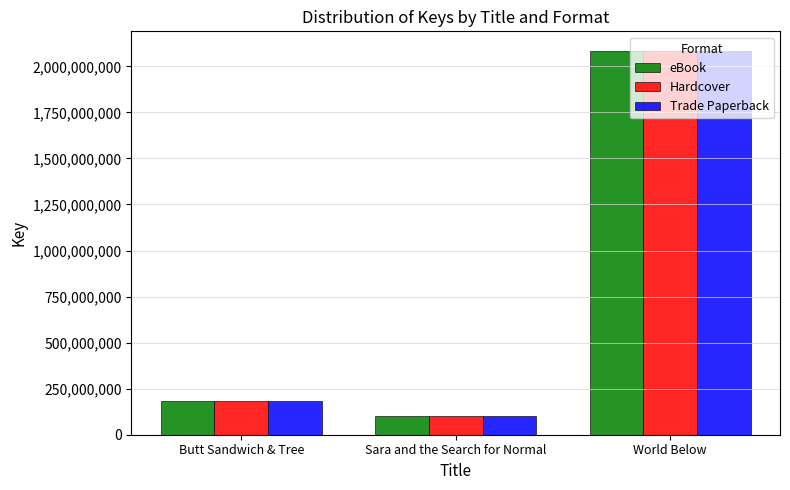

True or false: Trade Paperback has a value of 96843124 at Butt Sandwich & Tree.

False